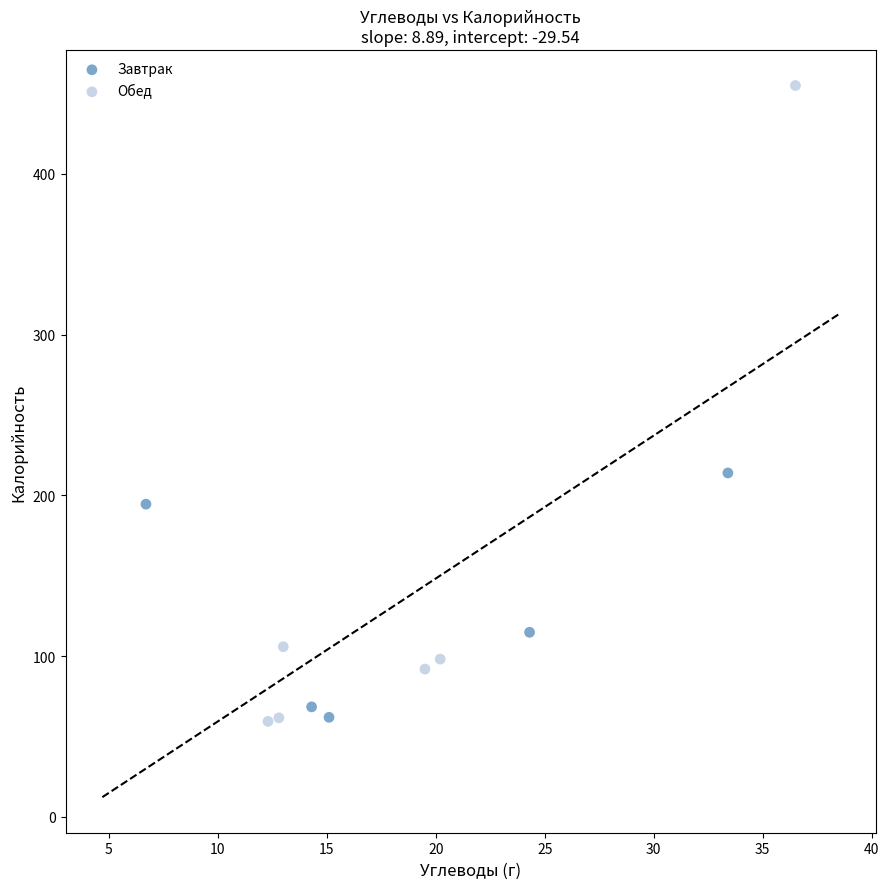

Which series has the widest spread of Y values?

Обед